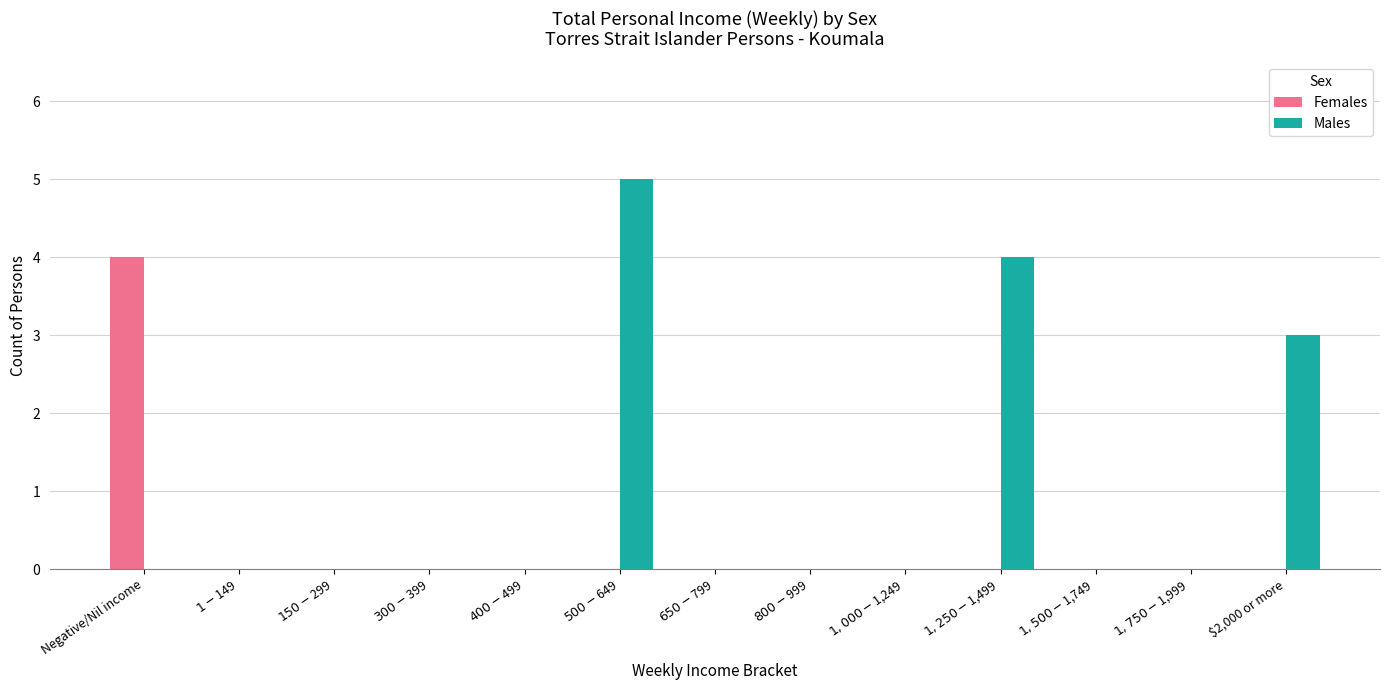

At which label is Males closest to 2?

$2,000 or more